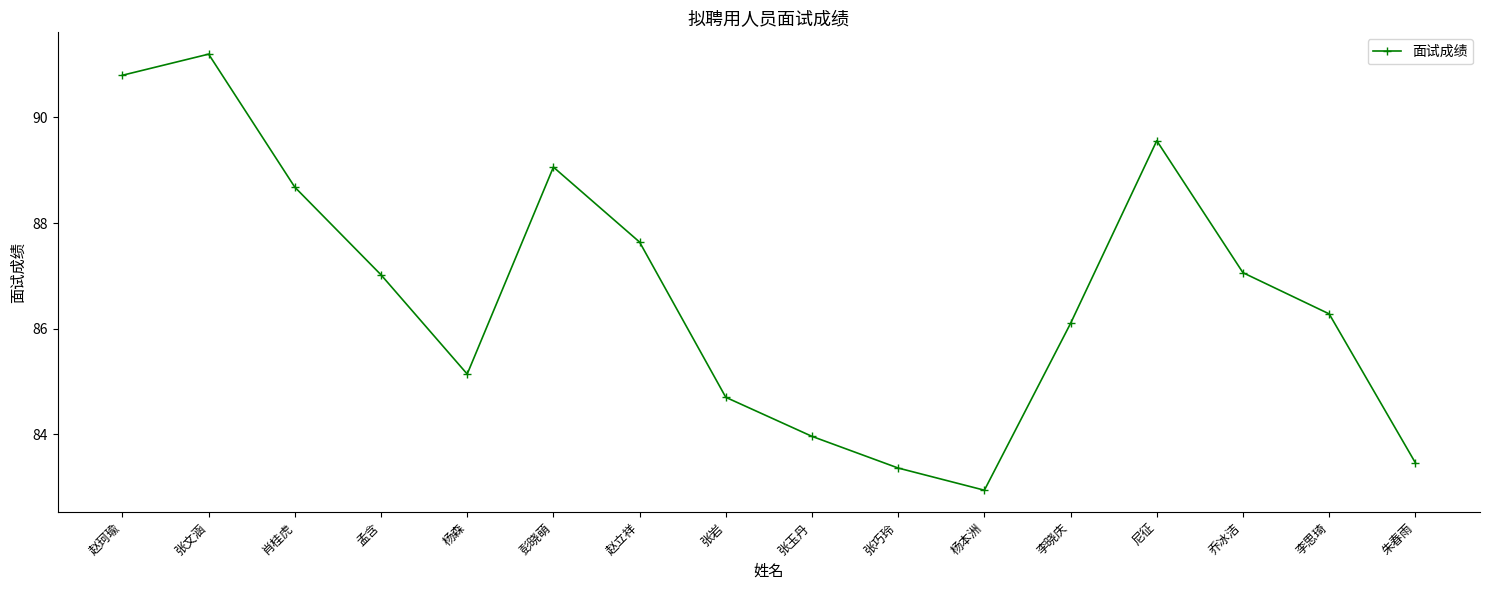

Where is the first local minimum?

杨森